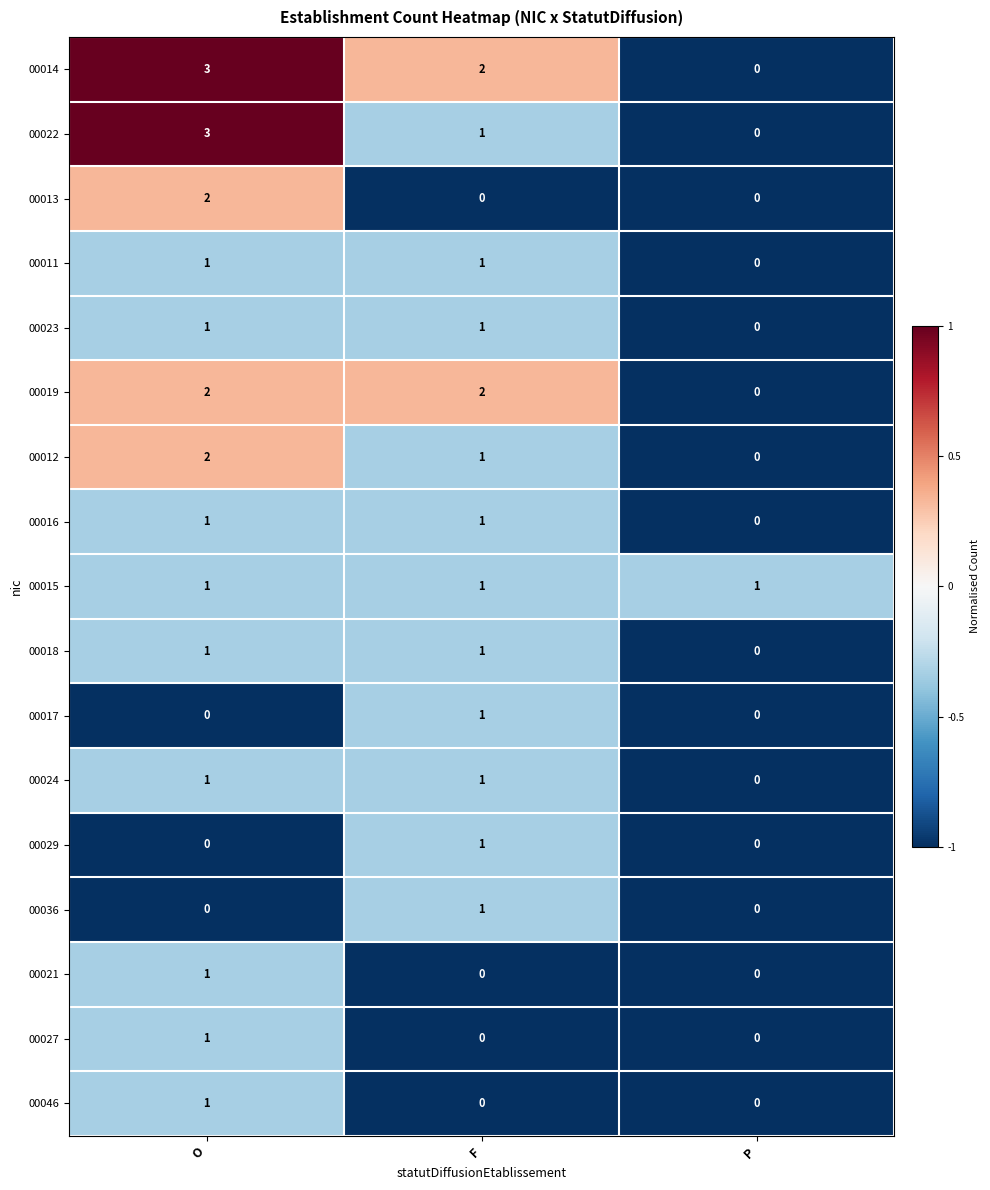

True or false: 00029 has a value of 0 at P.

True